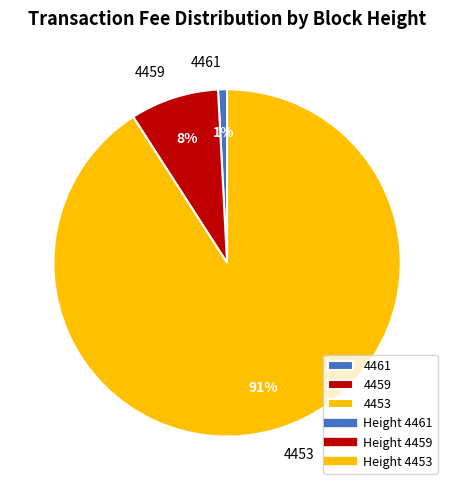

Rank the categories by value from lowest to highest.

4461, 4459, 4453